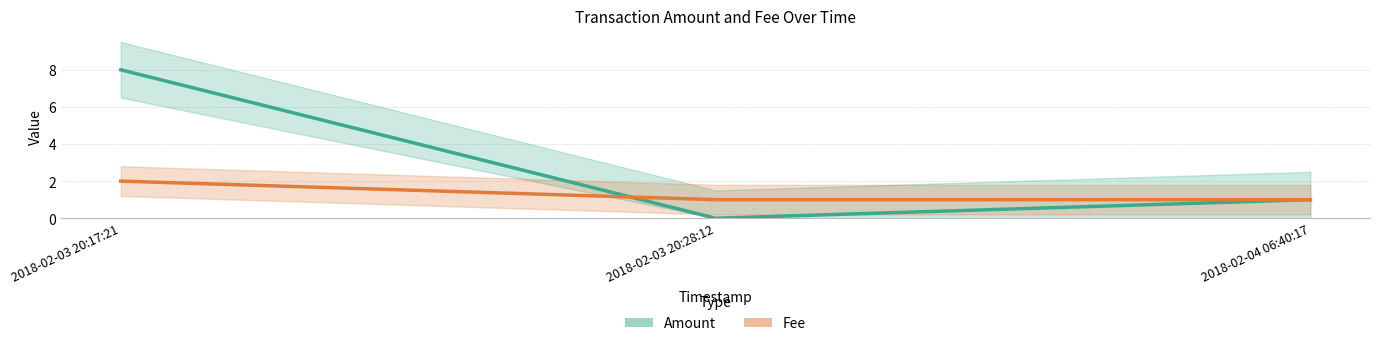

Does the chart have visible grid lines?

Yes